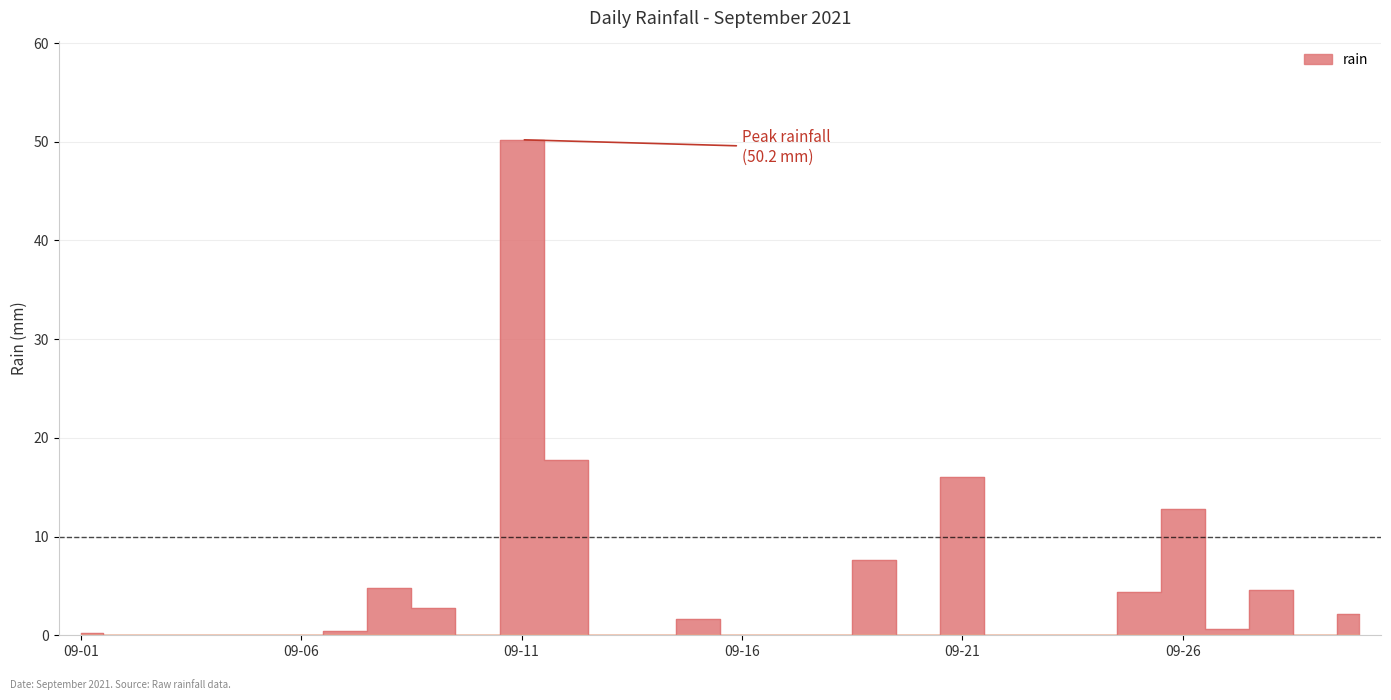

Rank the categories by value from highest to lowest.

2021-09-11, 2021-09-12, 2021-09-21, 2021-09-26, 2021-09-19, 2021-09-08, 2021-09-28, 2021-09-25, 2021-09-09, 2021-09-30, 2021-09-15, 2021-09-27, 2021-09-07, 2021-09-01, 2021-09-02, 2021-09-03, 2021-09-04, 2021-09-05, 2021-09-06, 2021-09-10, 2021-09-13, 2021-09-14, 2021-09-16, 2021-09-17, 2021-09-18, 2021-09-20, 2021-09-22, 2021-09-23, 2021-09-24, 2021-09-29